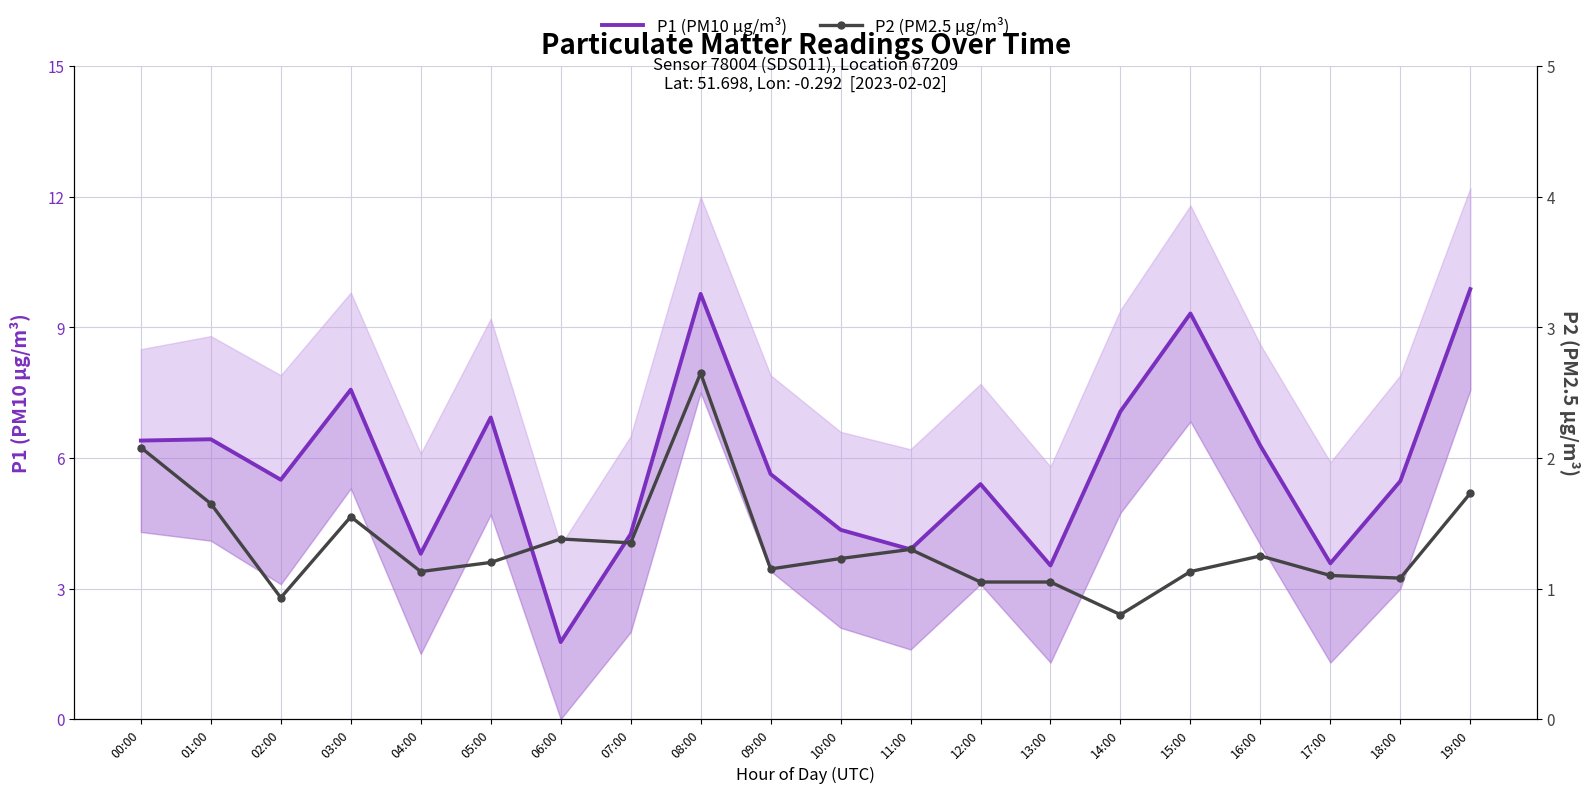

Is it true that P1 (PM10 μg/m³) equals 2.1 at 12:00?

False